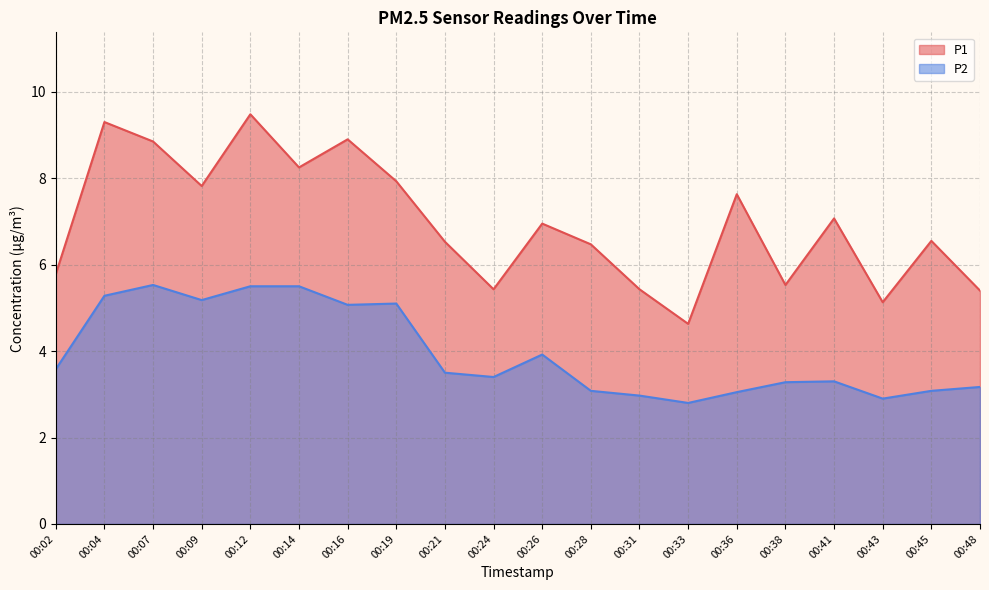

What is the total value across all series at 00:28?

9.6